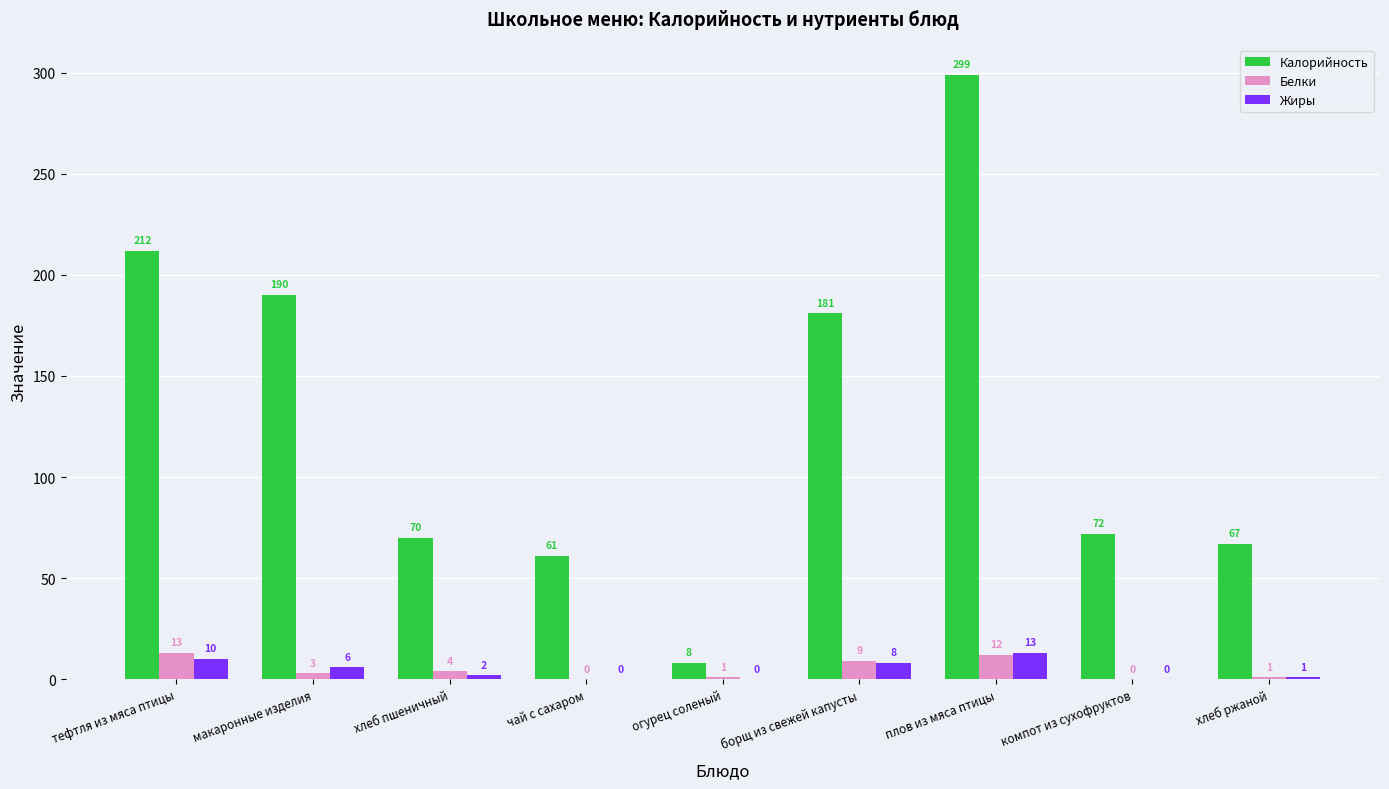

Is the value of Калорийность at хлеб ржаной greater than the value of Жиры at хлеб пшеничный?

Yes